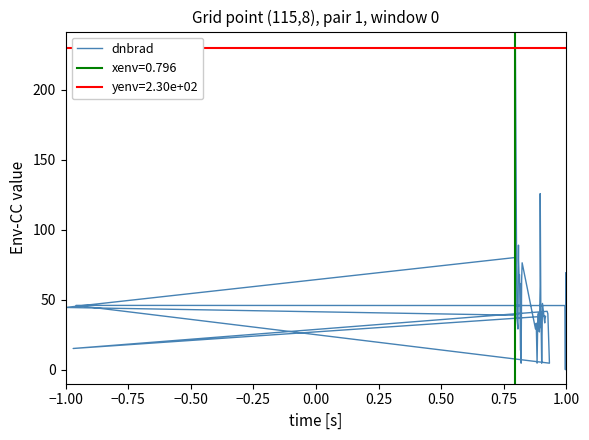

What is the difference between the maximum and second lowest values?

225.3